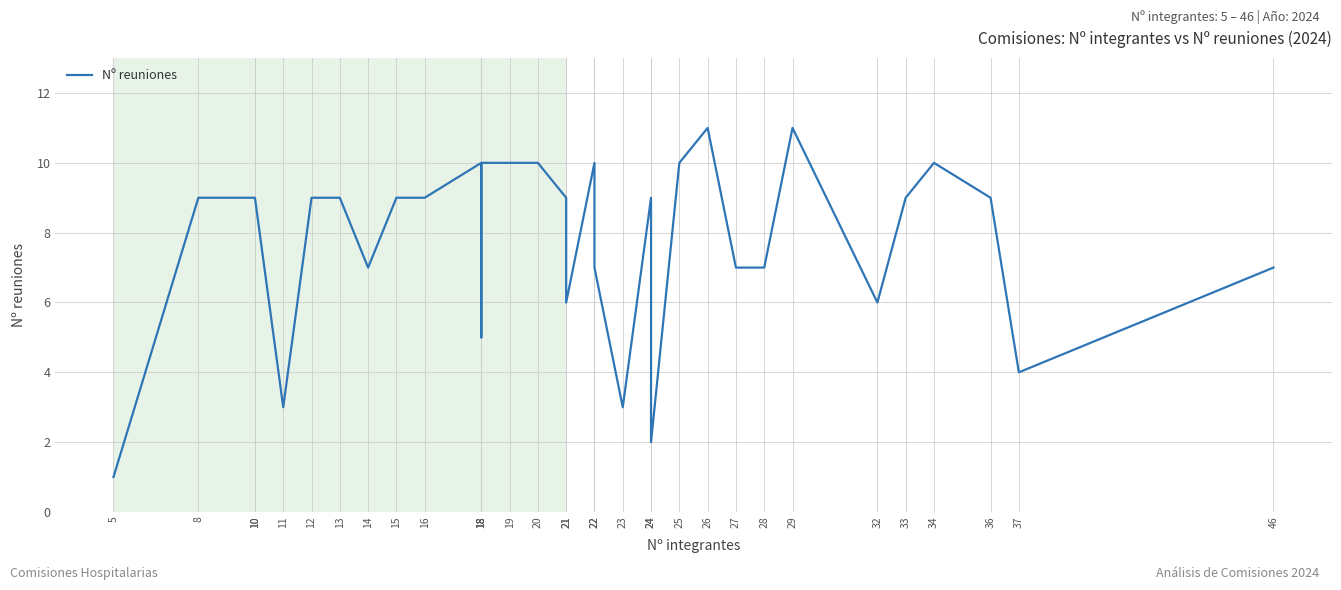

How many lines are shown in the chart?

1